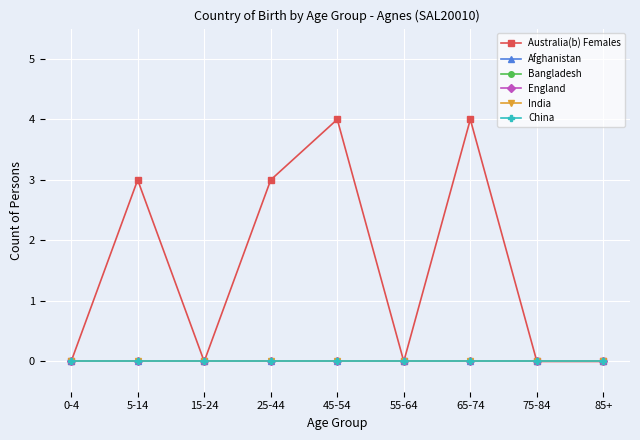

True or false: China and Afghanistan cross at least once.

False